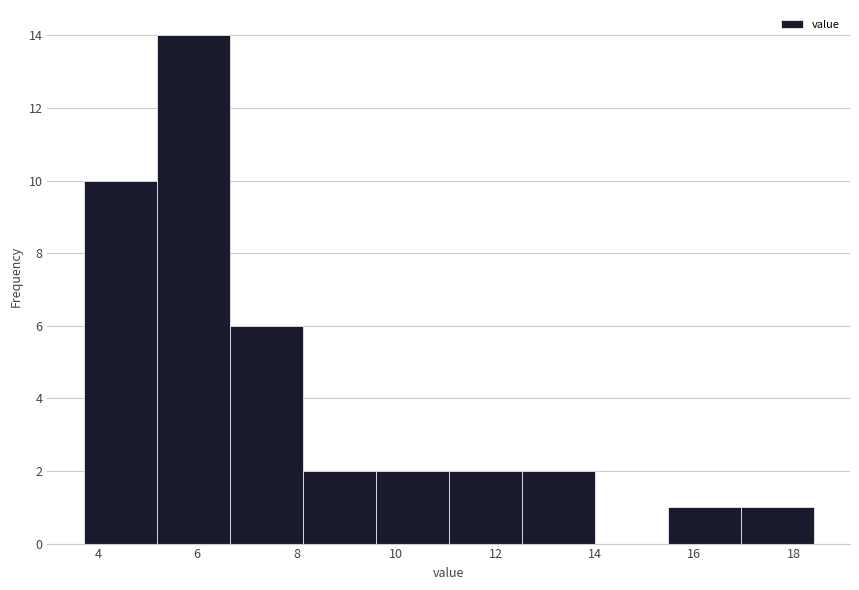

What is the height of the bar covering 15.4 to 17.0 on the x-axis? Neither the bar edges nor the heights are printed on the chart, so give them approximately, as read against the axes.

1